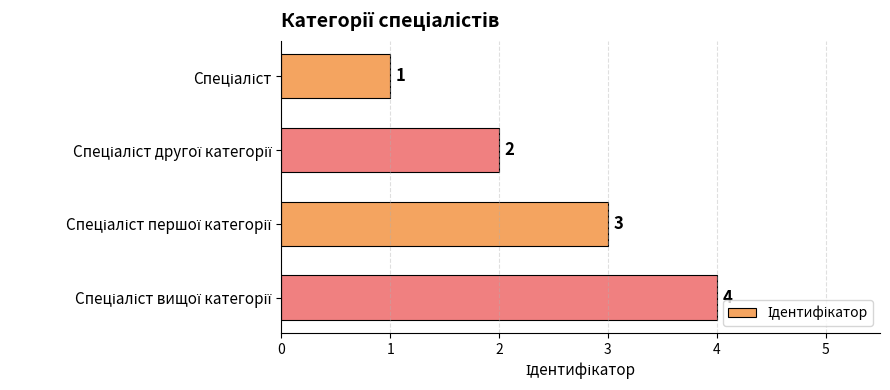

What is the maximum value shown in the chart?

4